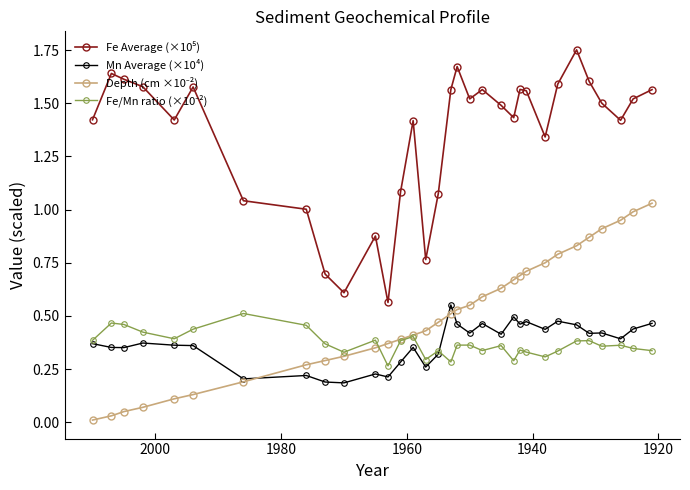

What is the maximum value shown in the chart?

1.8